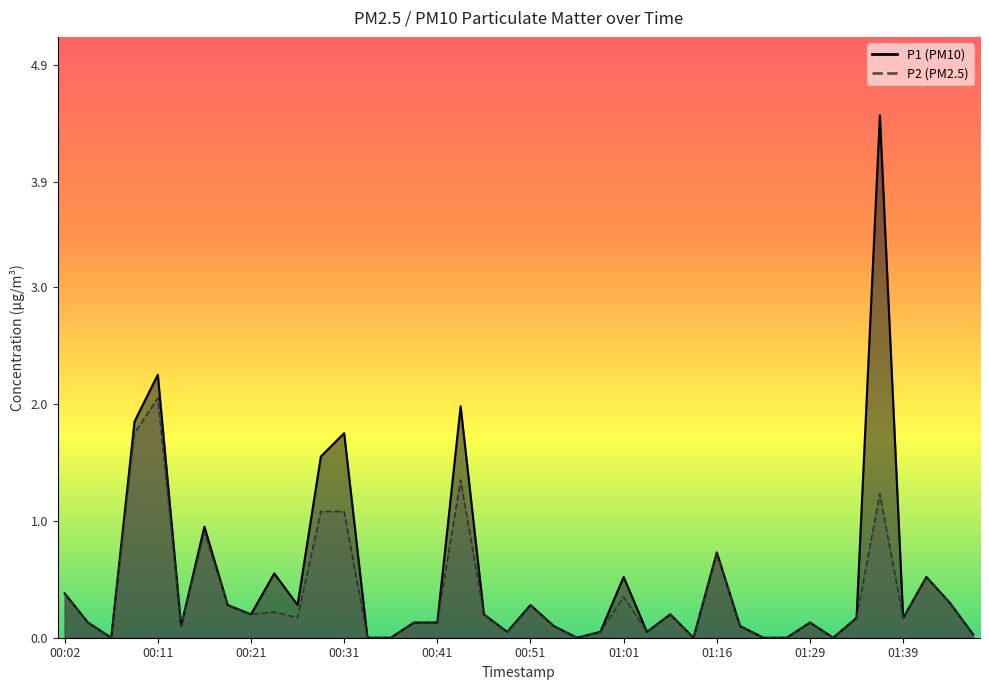

Which series has the largest total across all categories?

P1